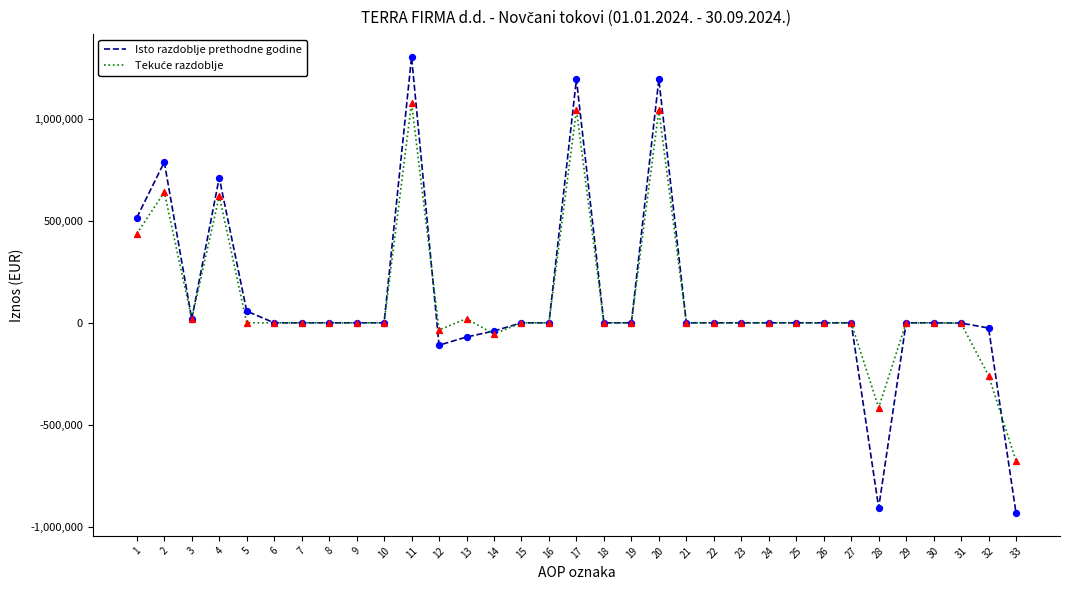

At which category is the sum across all series the highest?

11